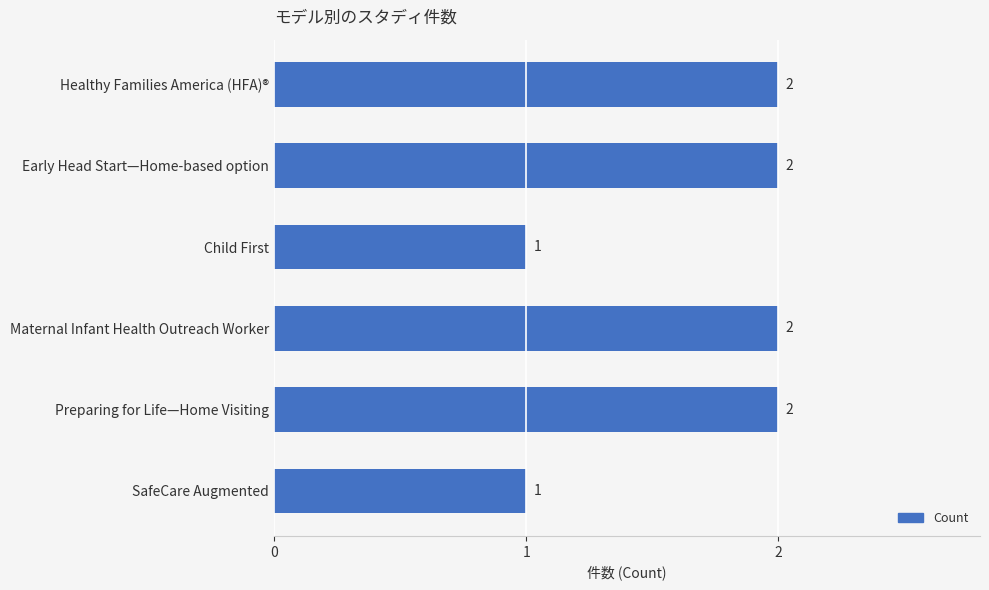

What is the sum of the values at Maternal Infant Health Outreach Worker and Preparing for Life—Home Visiting?

4